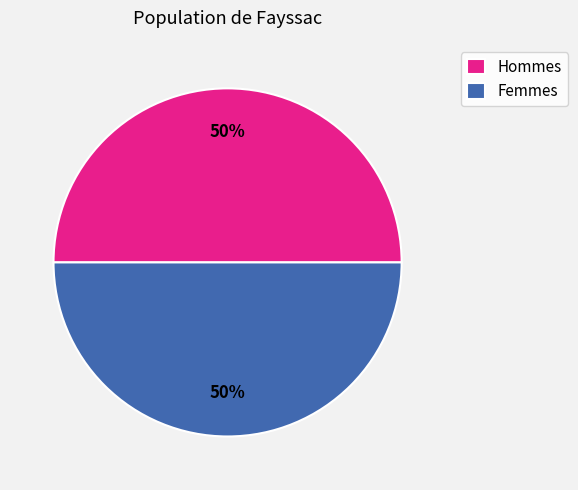

What is the ratio of the value at Femmes to the value at Hommes?

1.0